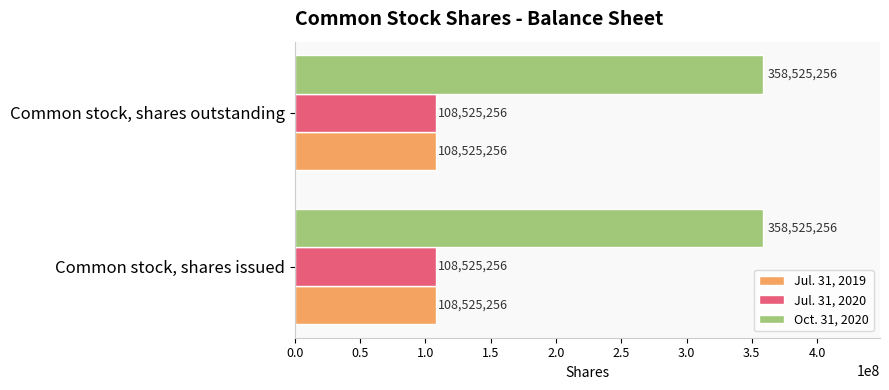

Is the value of Oct. 31, 2020 at Common stock, shares outstanding greater than the value of Jul. 31, 2020 at Common stock, shares issued?

Yes